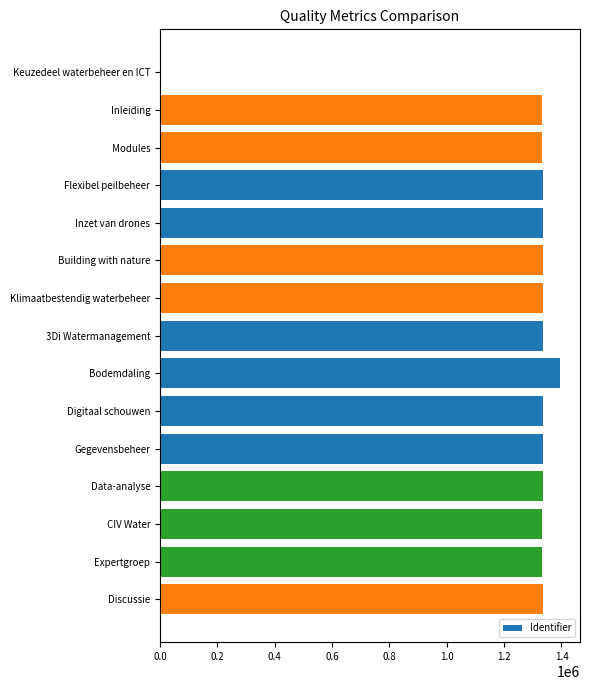

Is it true that the value at Bodemdaling is 770454?

False